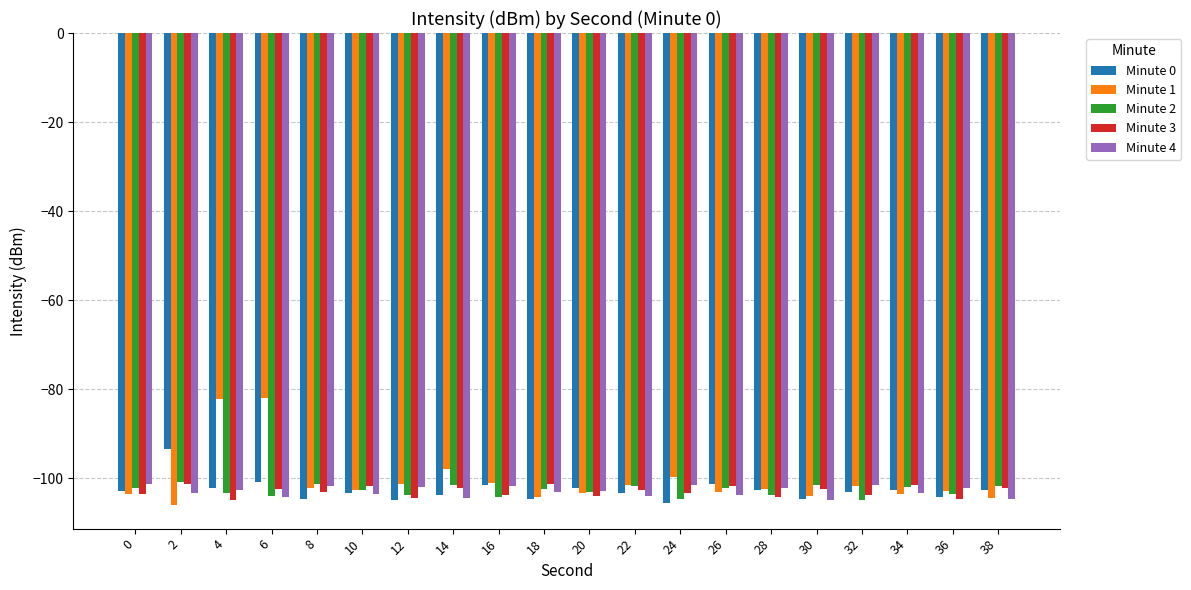

Rank the series at 24 from highest to lowest value.

Minute 1, Minute 4, Minute 3, Minute 2, Minute 0